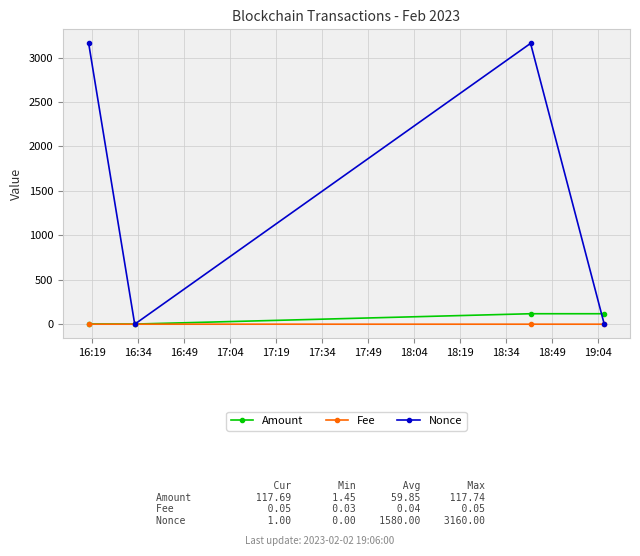

What is the highest value of the Amount series?

117.7